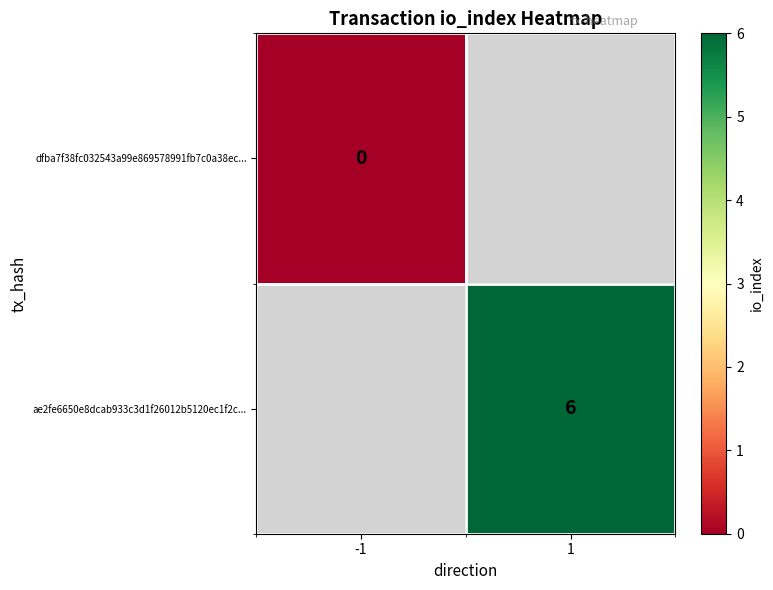

The ae2fe6650e8dcab933c3d1f26012b5120ec1f2c... series shows 4 at 1. True or false?

False